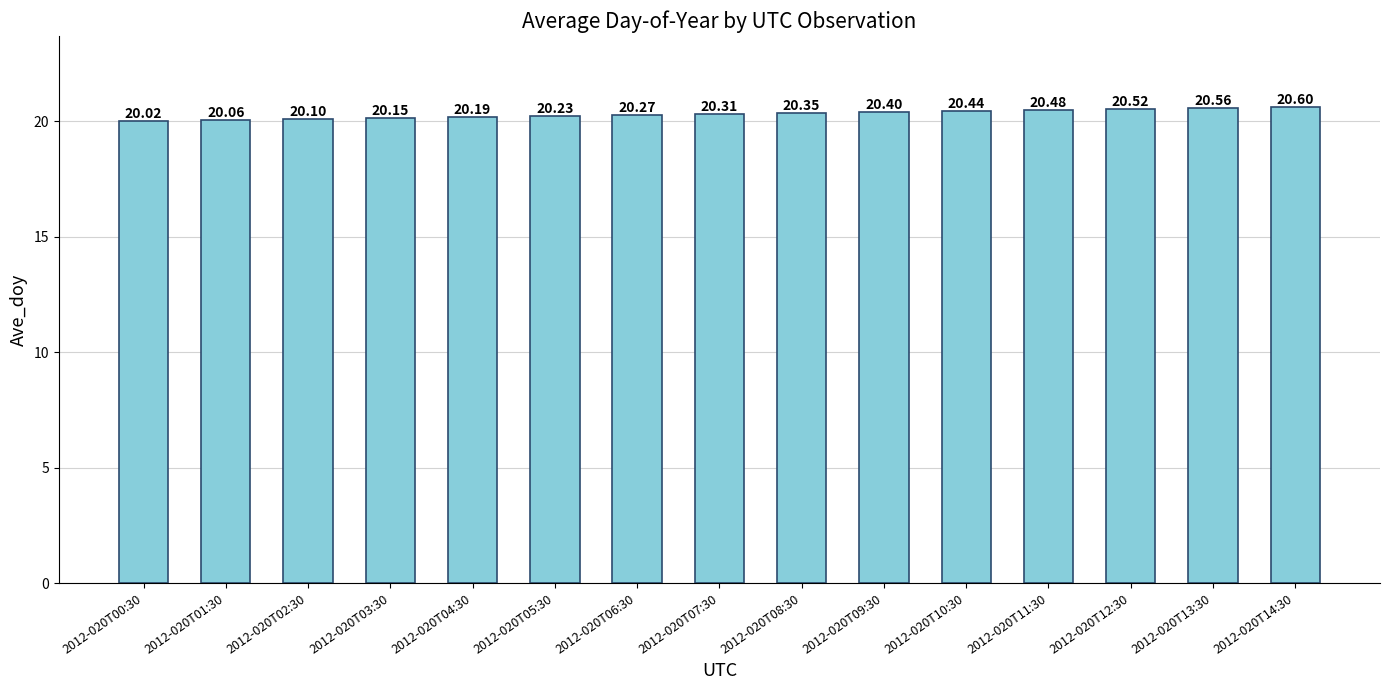

What is the difference between the values at 2012-020T09:30 and 2012-020T14:30?

0.2